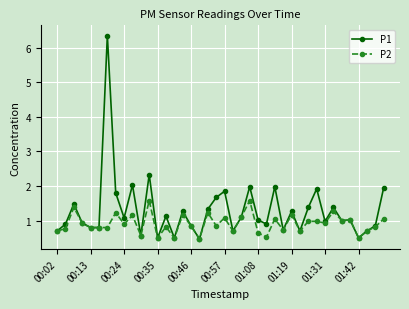

Which series has the largest total across all categories?

P1